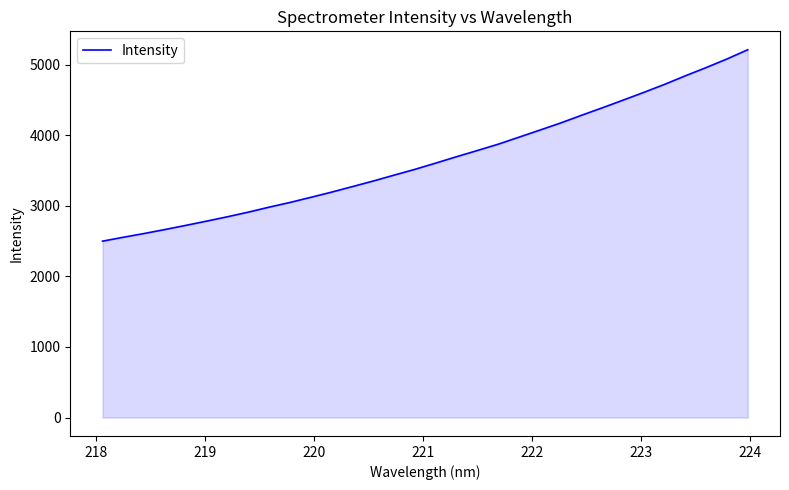

What is the minimum value shown in the chart?

2499.5